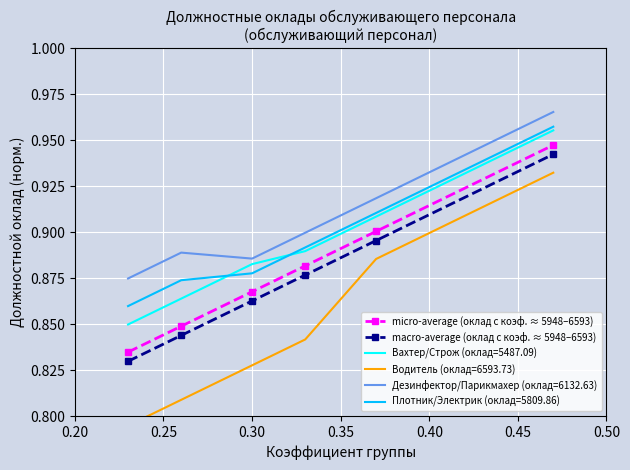

True or false: Плотник/Электрик (оклад=5809.86) and micro-average (оклад с коэф. ≈ 5948–6593) intersect in this chart.

False